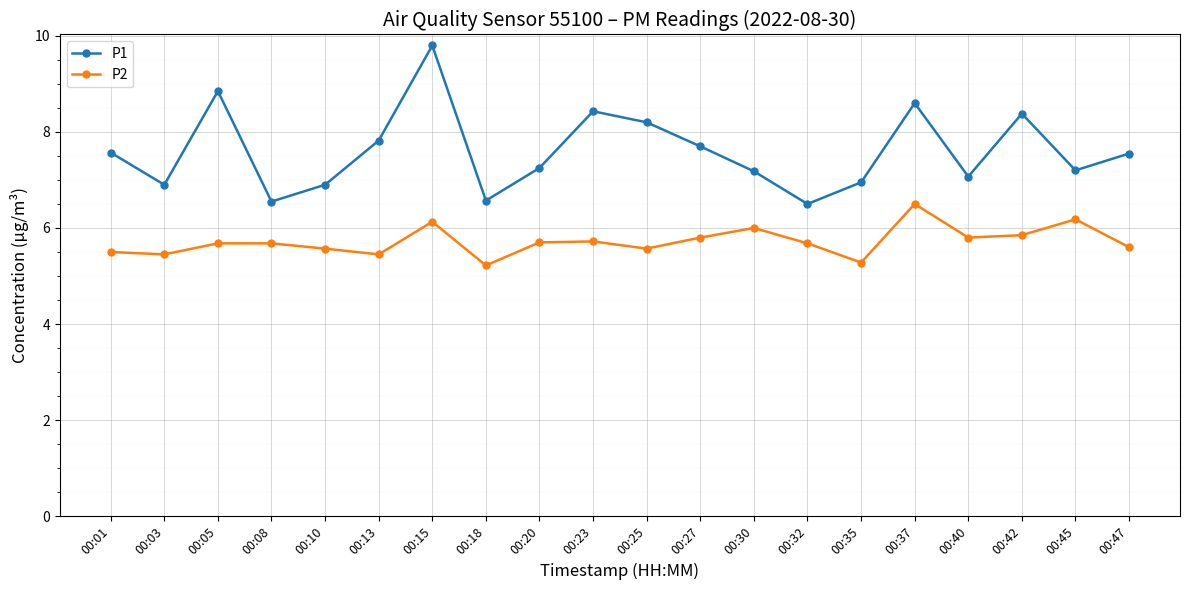

At how many categories does at least one series exceed 8?

6